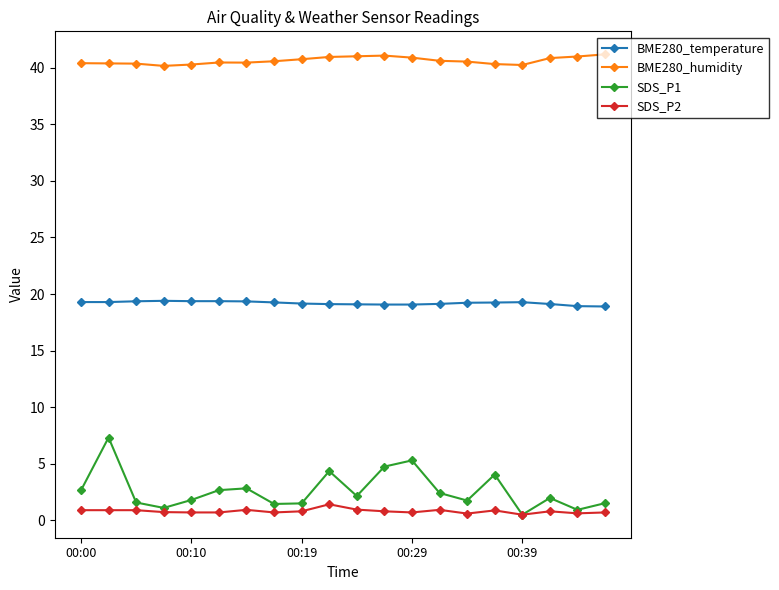

Rank the series by their maximum value, from highest to lowest.

BME280_humidity, BME280_temperature, SDS_P1, SDS_P2